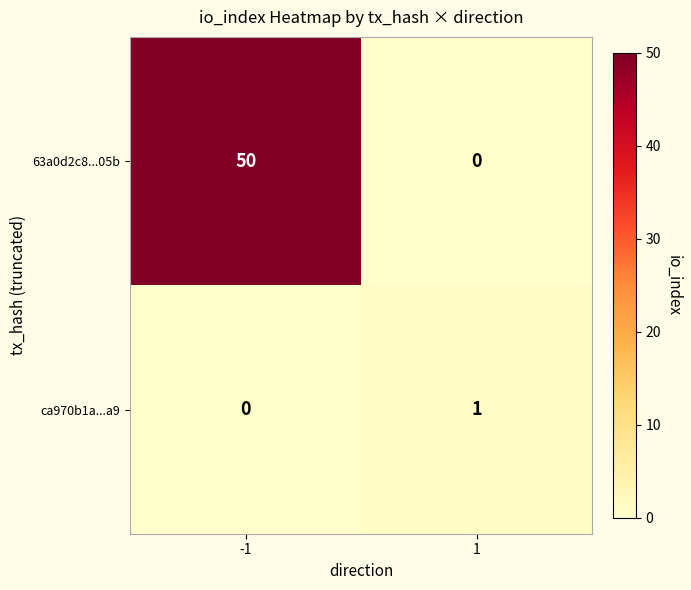

List the labels in order of 63a0d2c8...05b value, smallest first.

1, -1